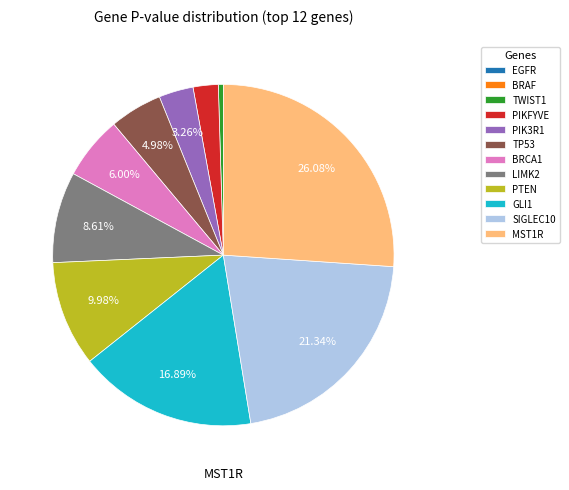

Is there a majority slice in this chart?

No